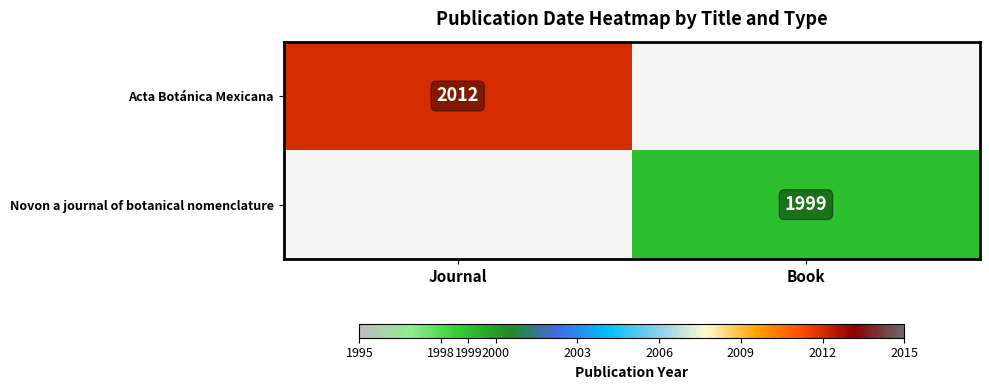

Is the value of Acta Botánica Mexicana at Journal greater than the value of Novon a journal of botanical nomenclature at Book?

Yes